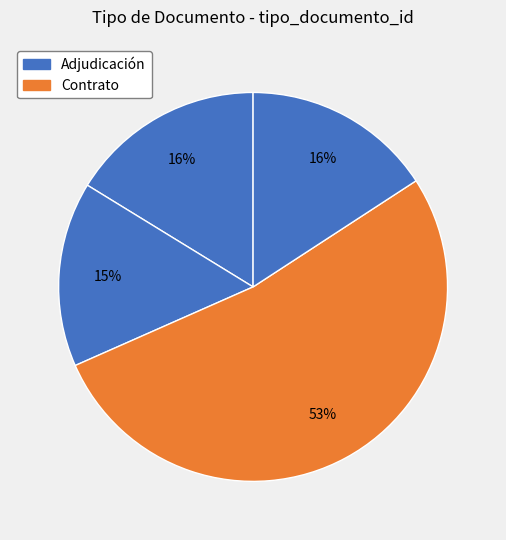

How many segments does this pie chart have?

4